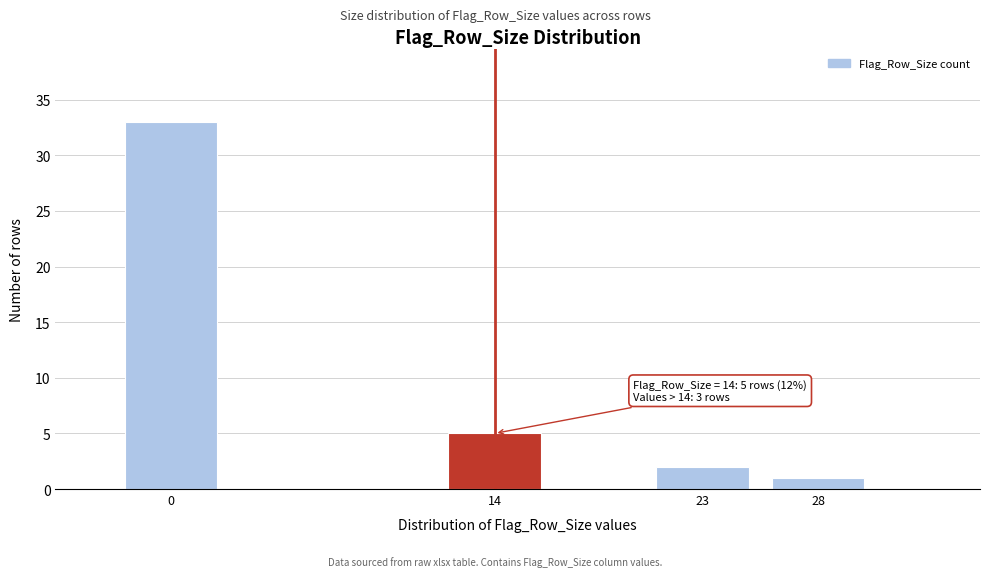

Reading right to left, what are all the values shown in this chart?

1	2	5	33